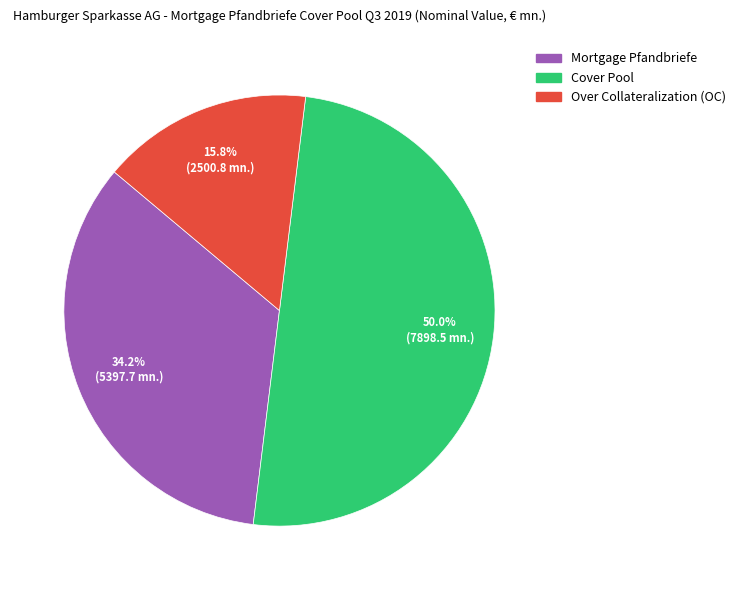

What is the largest slice in the pie chart?

Cover Pool